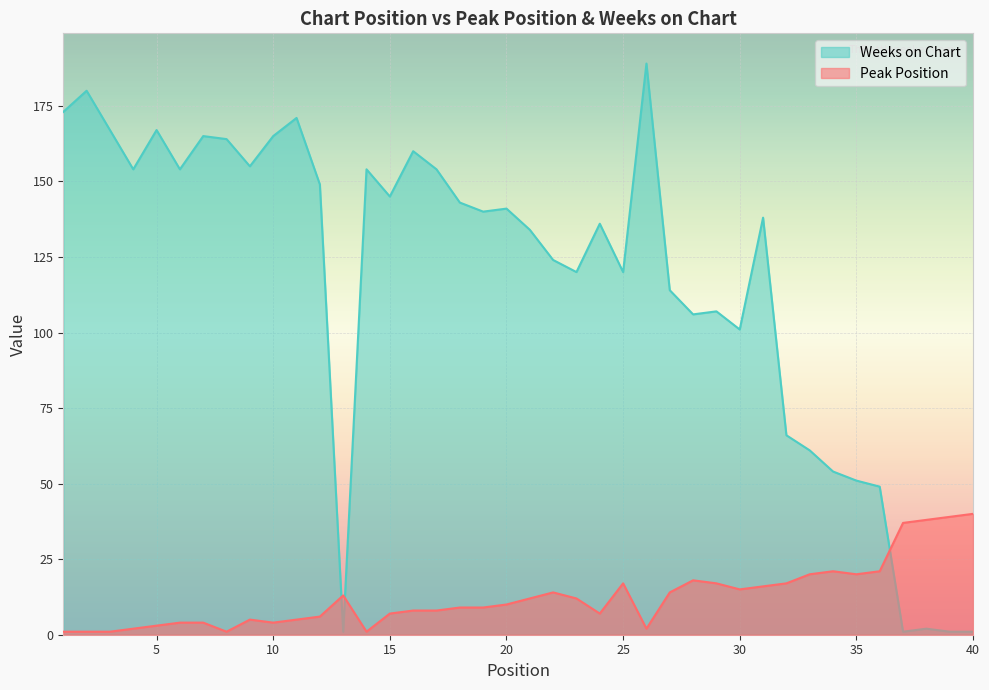

What is the highest value of the Weeks on Chart series?

189